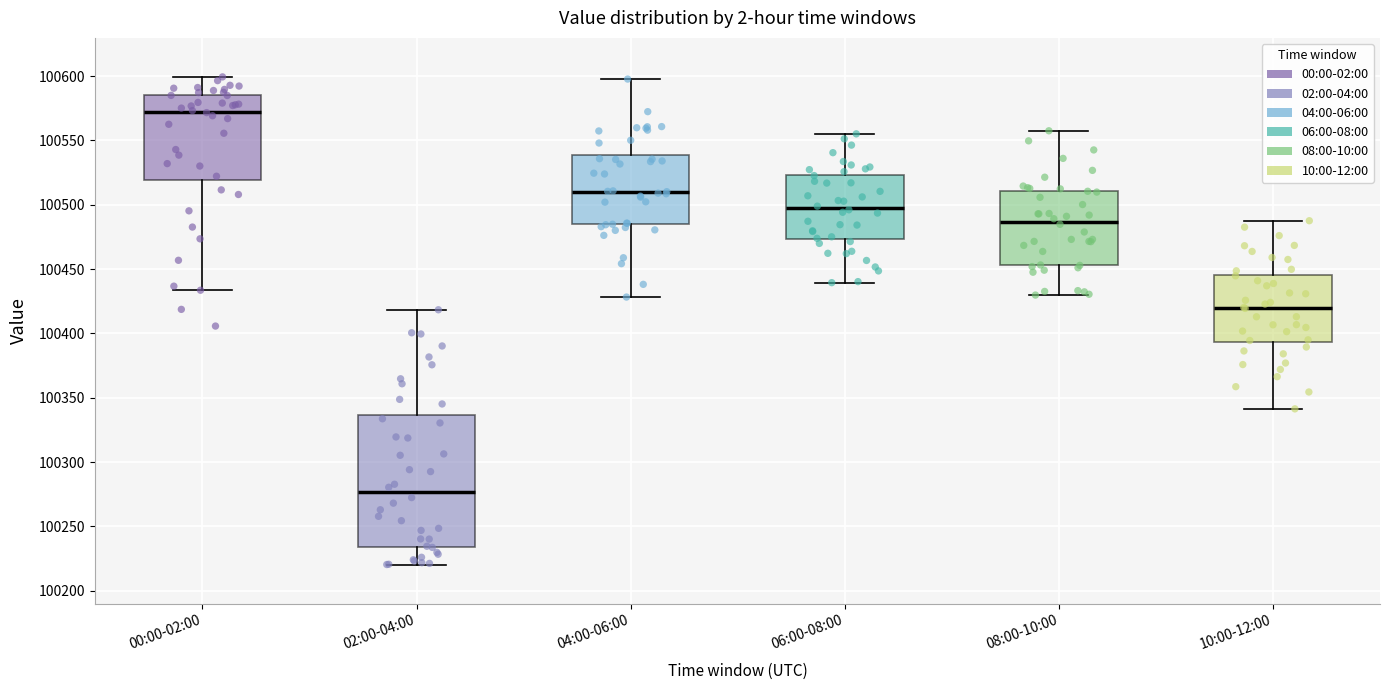

Reading left to right, transcribe this box plot: for each box, give where its median line is, the range the box spans, and where its two whiskers end, as read against the y-axis. The values are not printed on the chart, so give them approximately, as read against the axis.

00:00-02:00: median 100570, box 100520 to 100585, whiskers 100435 to 100600
02:00-04:00: median 100275, box 100235 to 100335, whiskers 100220 to 100420
04:00-06:00: median 100510, box 100485 to 100540, whiskers 100430 to 100600
06:00-08:00: median 100495, box 100475 to 100525, whiskers 100440 to 100555
08:00-10:00: median 100485, box 100455 to 100510, whiskers 100430 to 100555
10:00-12:00: median 100420, box 100395 to 100445, whiskers 100340 to 100490